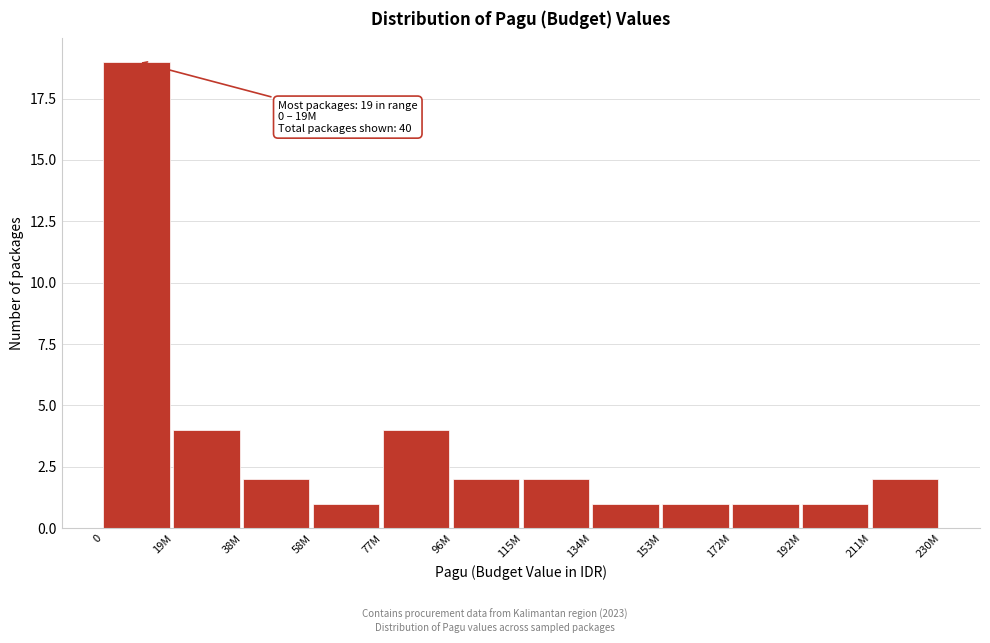

Reading left to right, list all the values displayed in this chart.

19	4	2	1	4	2	2	1	1	1	1	2